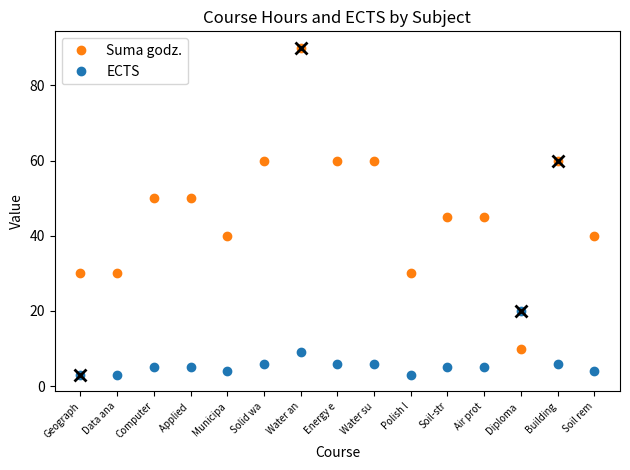

What is the difference between the second highest and minimum values in the ECTS series?

6